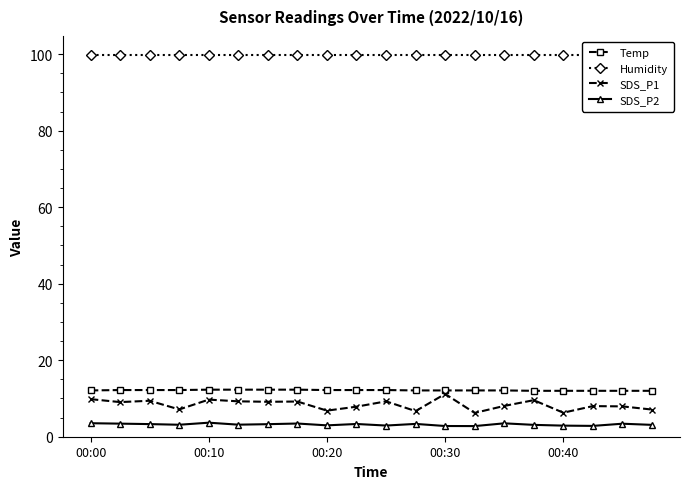

What value does the Temp series have at 5?

12.3